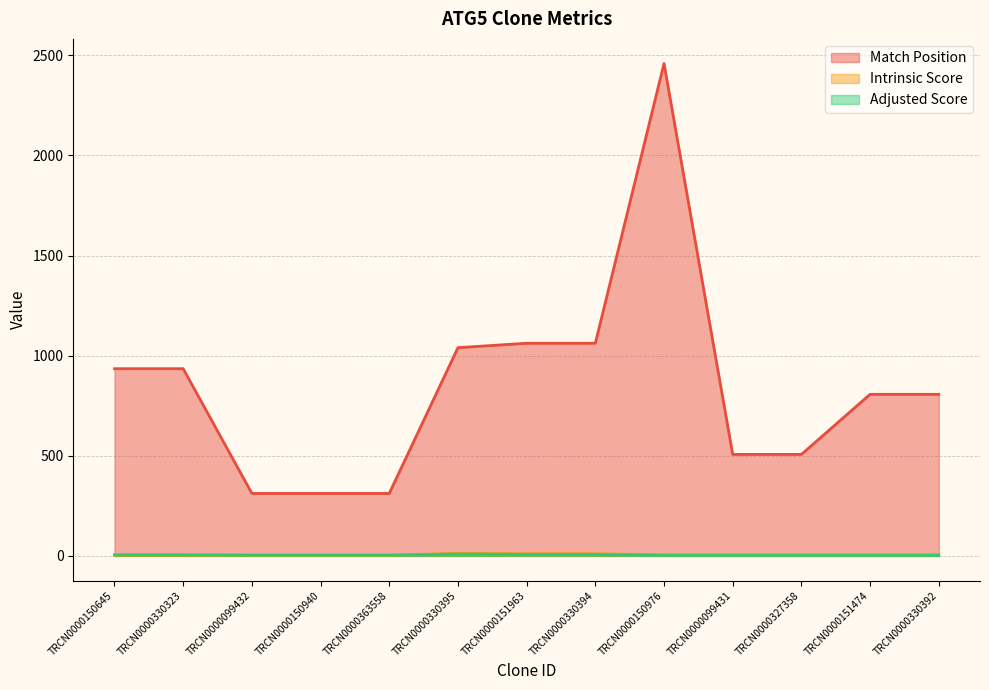

What is the sum of all Match Position values?

11057.0